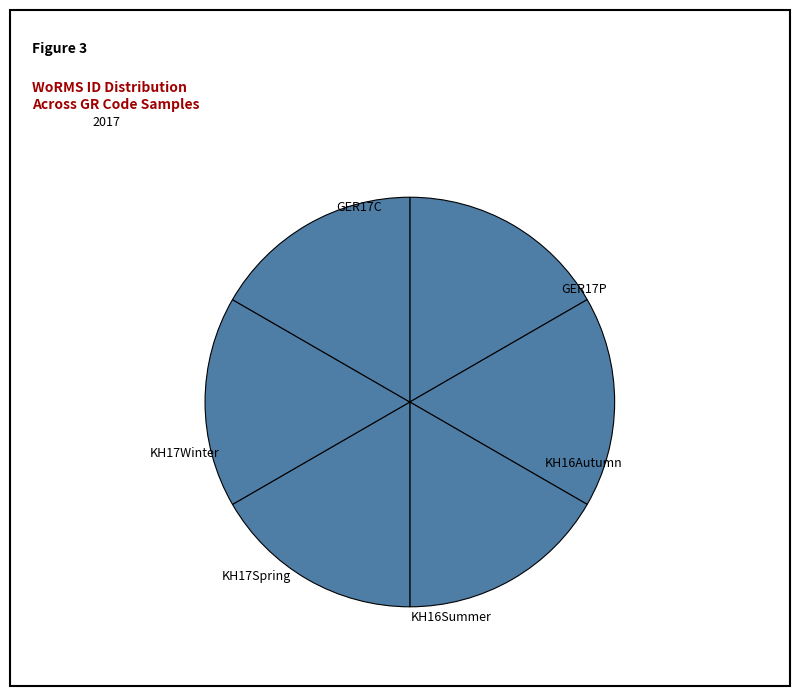

Count the number of slices in the pie.

6